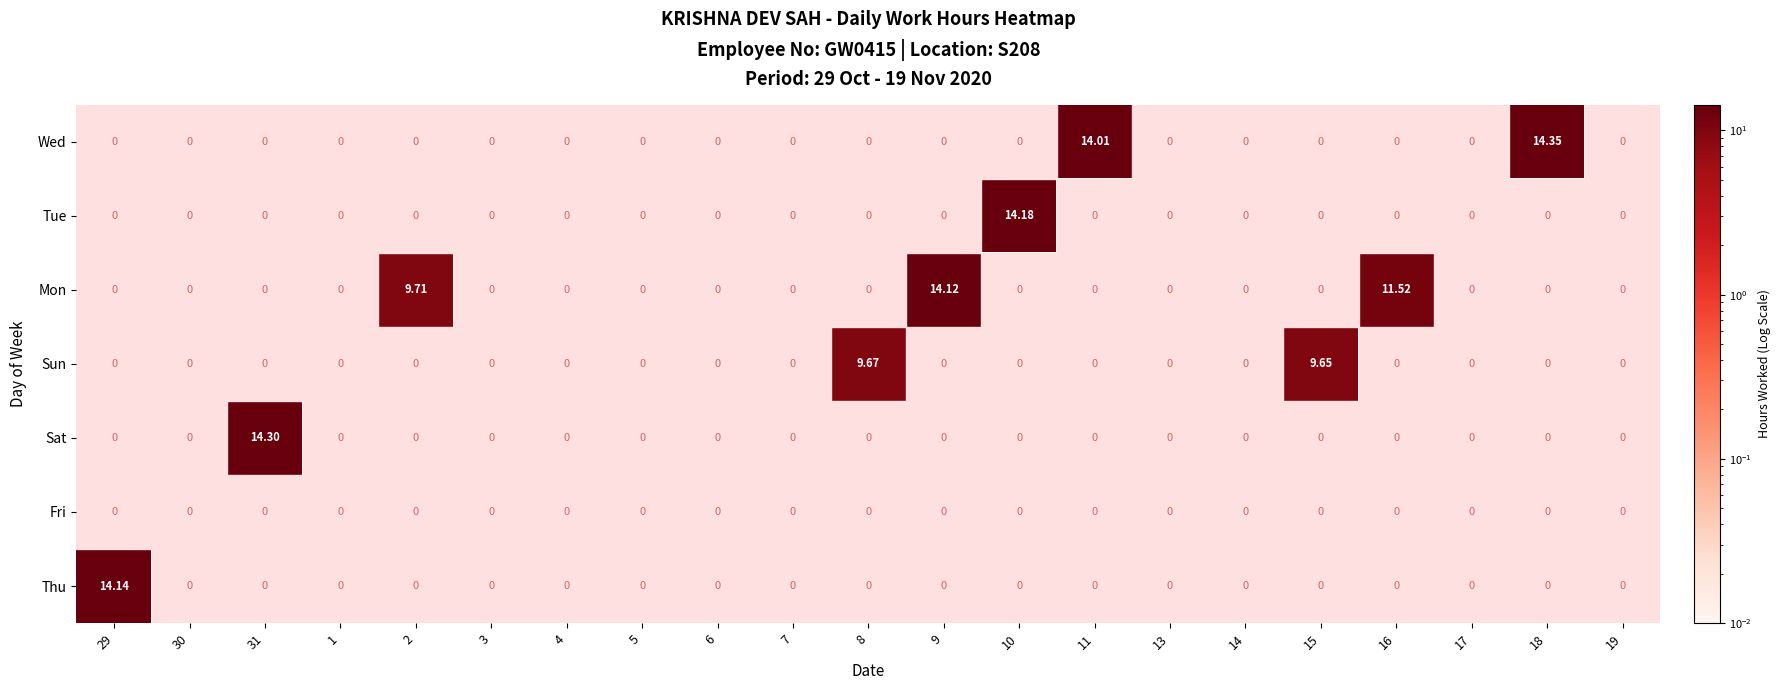

What is the spread (max minus min) of values at 18?

14.3